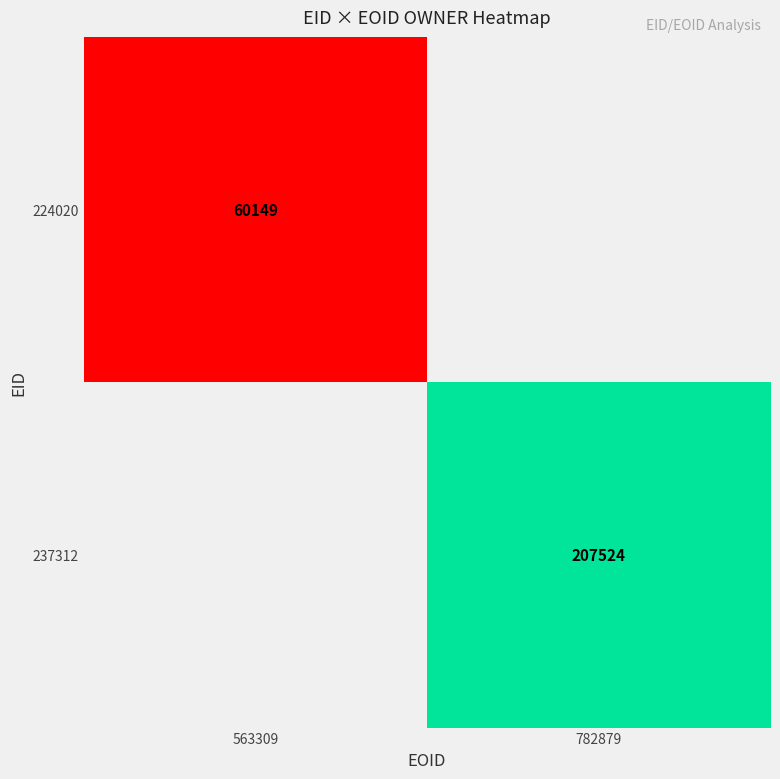

Is it true that 224020 equals 60149 at 563309?

True